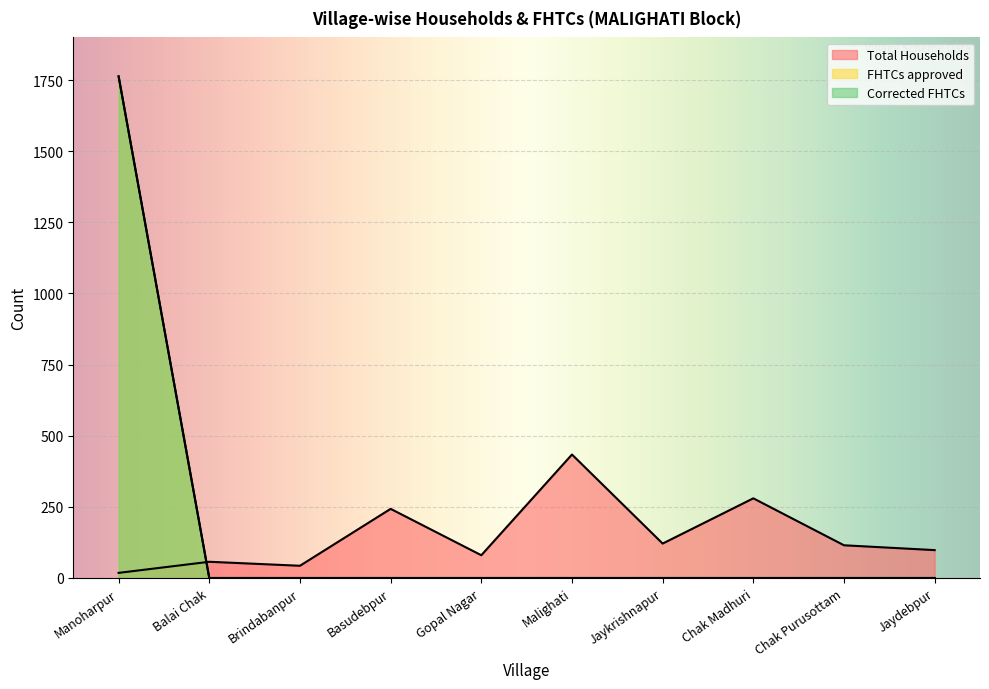

Does the chart display data point markers on the line(s)?

No